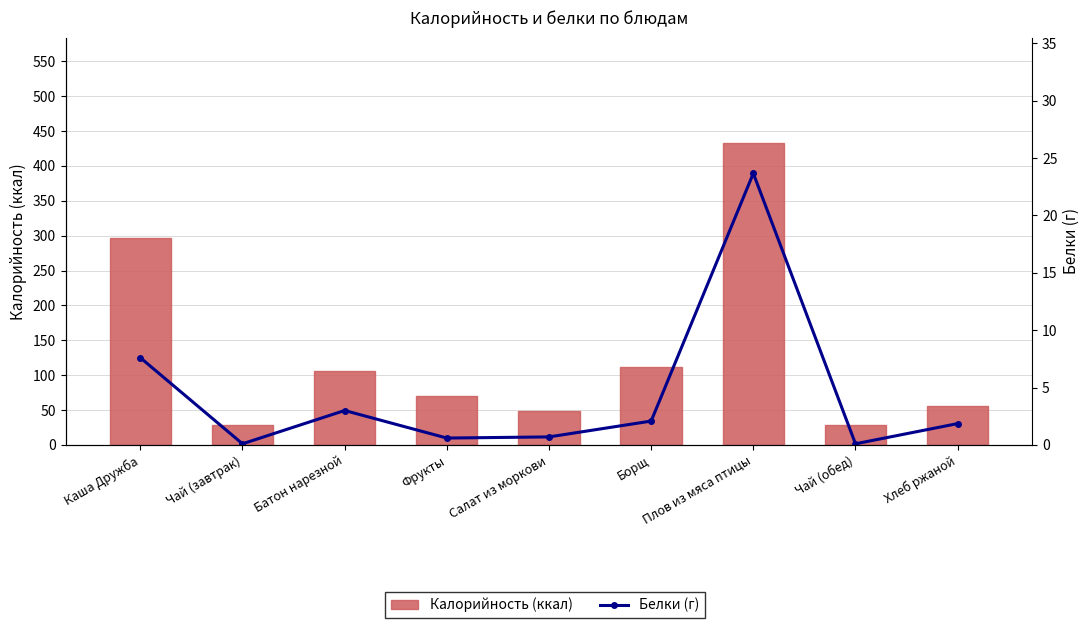

List the labels in order of Калорийность (ккал) value, largest first.

Плов из мяса птицы, Каша Дружба, Борщ, Батон нарезной, Фрукты, Хлеб ржаной, Салат из моркови, Чай (завтрак), Чай (обед)